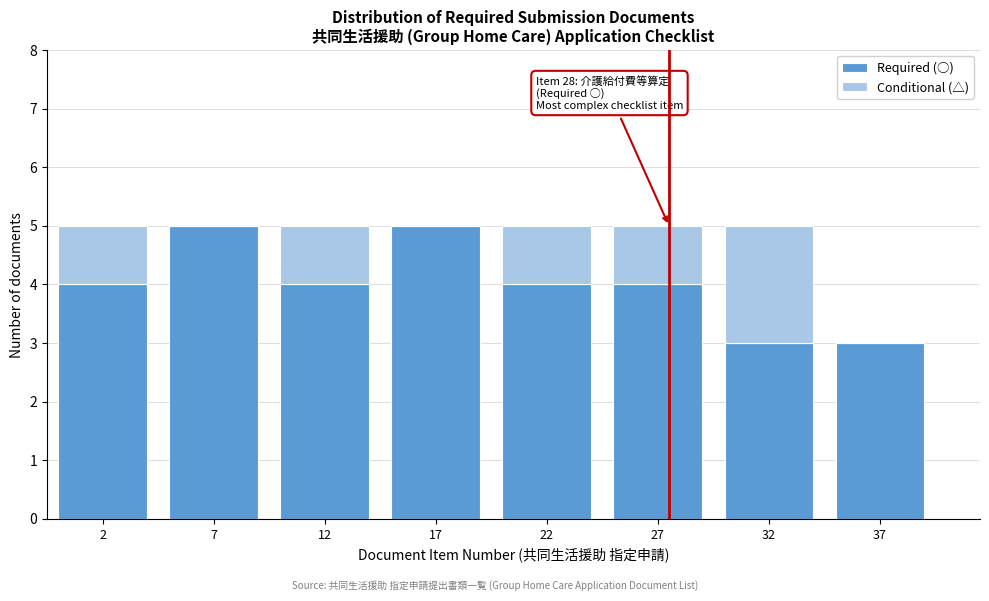

Reading right to left, transcribe the values for Required (○).

37=3	32=3	27=4	22=4	17=5	12=4	7=5	2=4